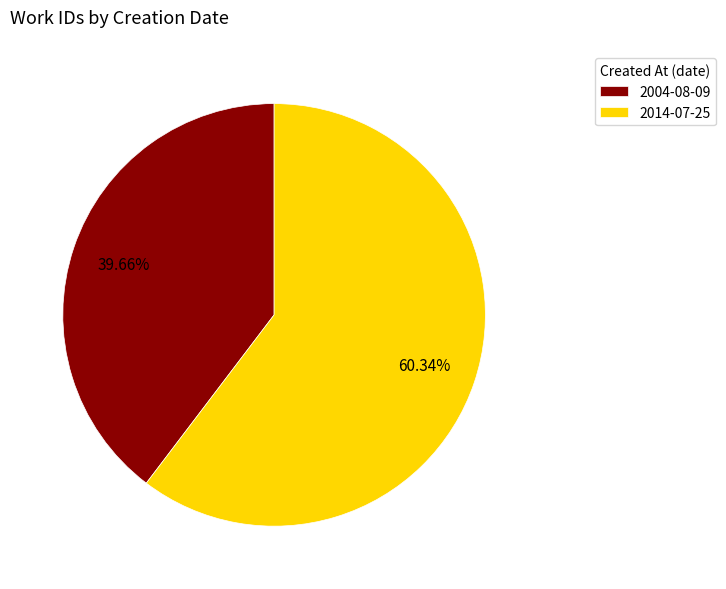

To the nearest percent, what percentage of the pie is 2014-07-25?

60%